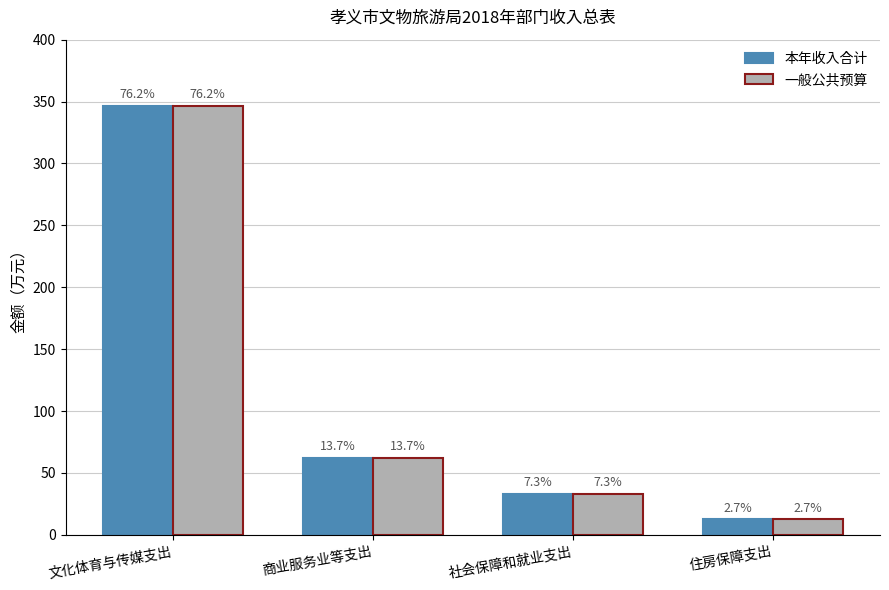

What are all the series names shown in the legend?

本年收入合计, 一般公共预算